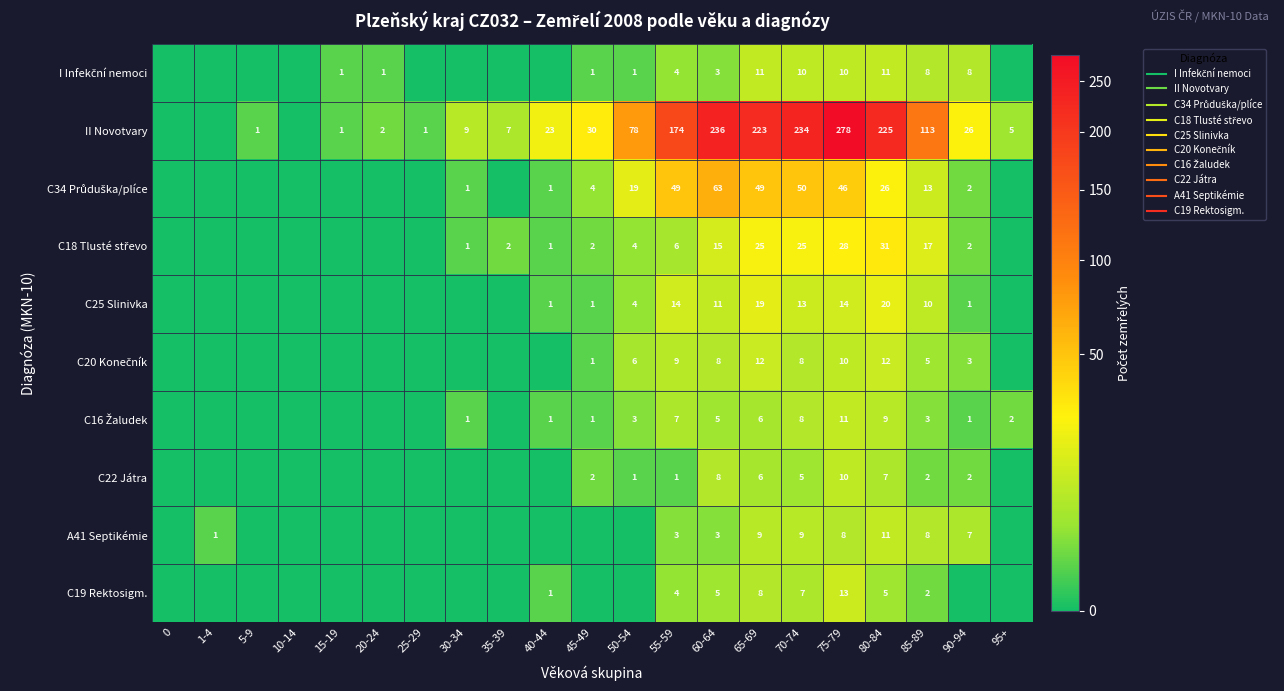

True or false: C34 Průduška/plíce has a value of -28 at 95+.

False